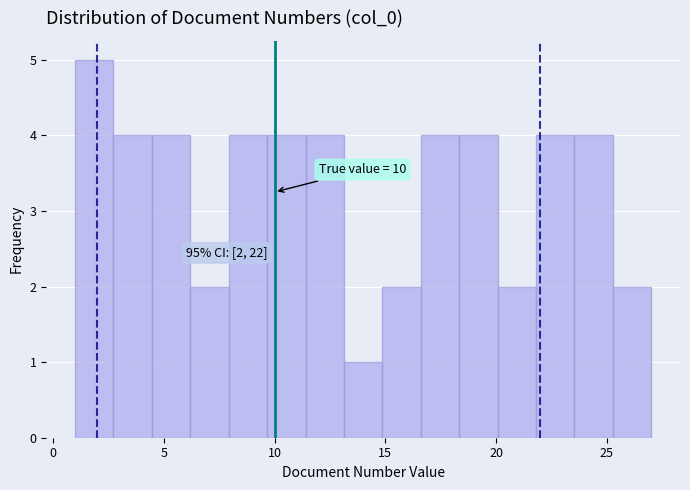

Read against the x-axis, roughly where is the centre of the tallest bar?

2.0